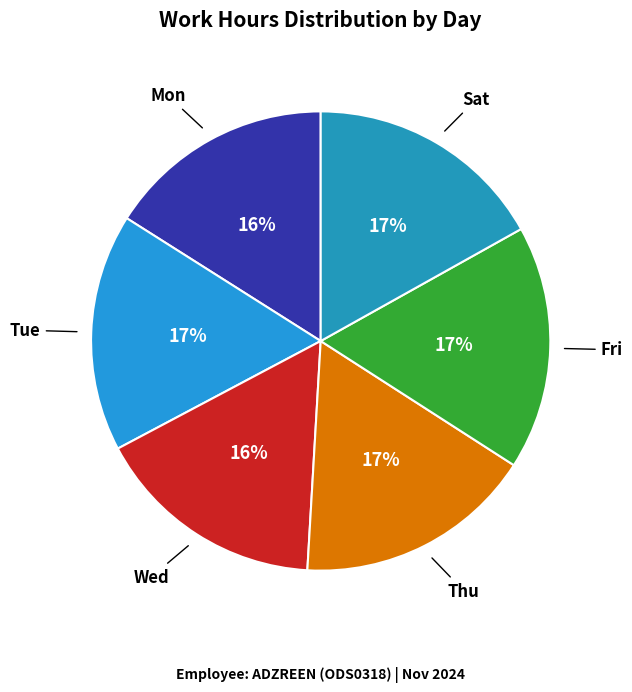

How many slices are in this pie chart?

6